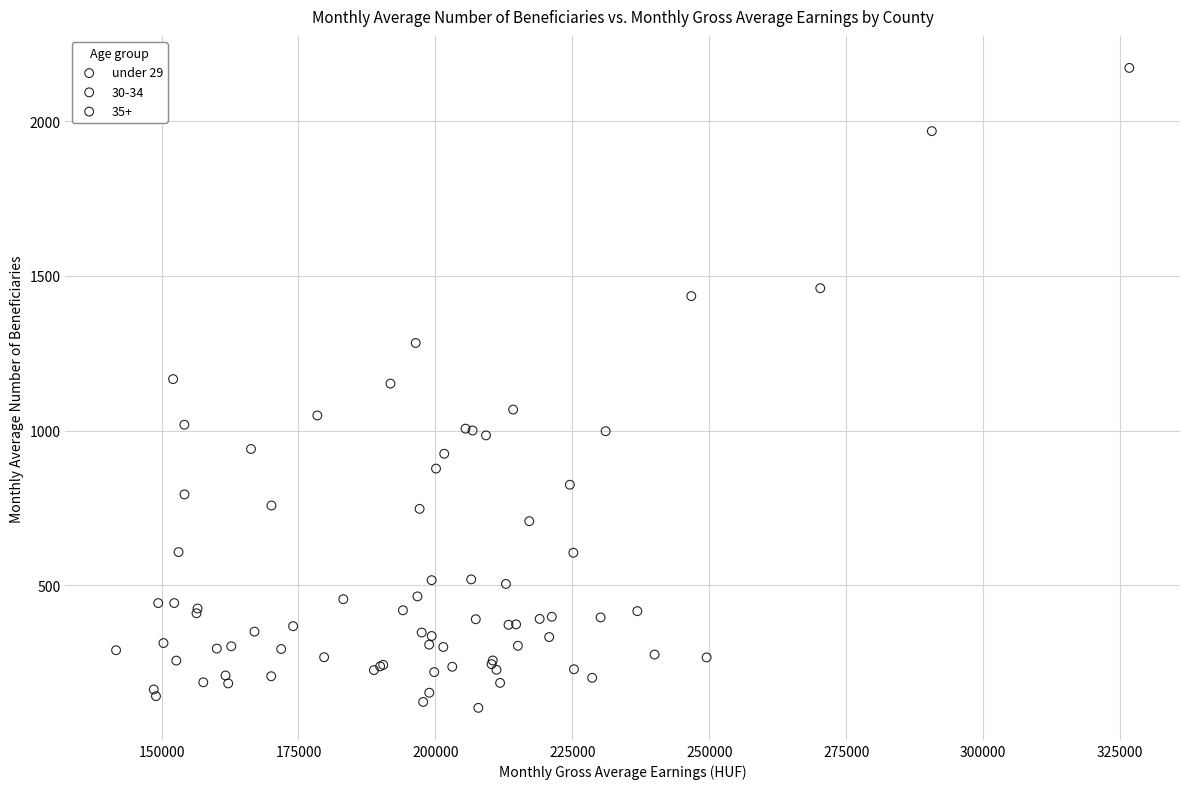

Which series contains the highest Y value?

35+